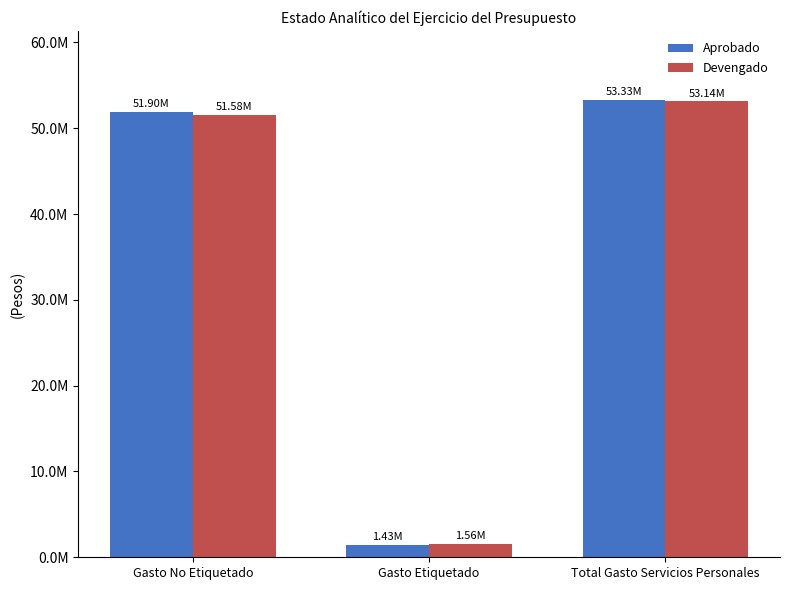

Does the chart contain stacked bars?

No